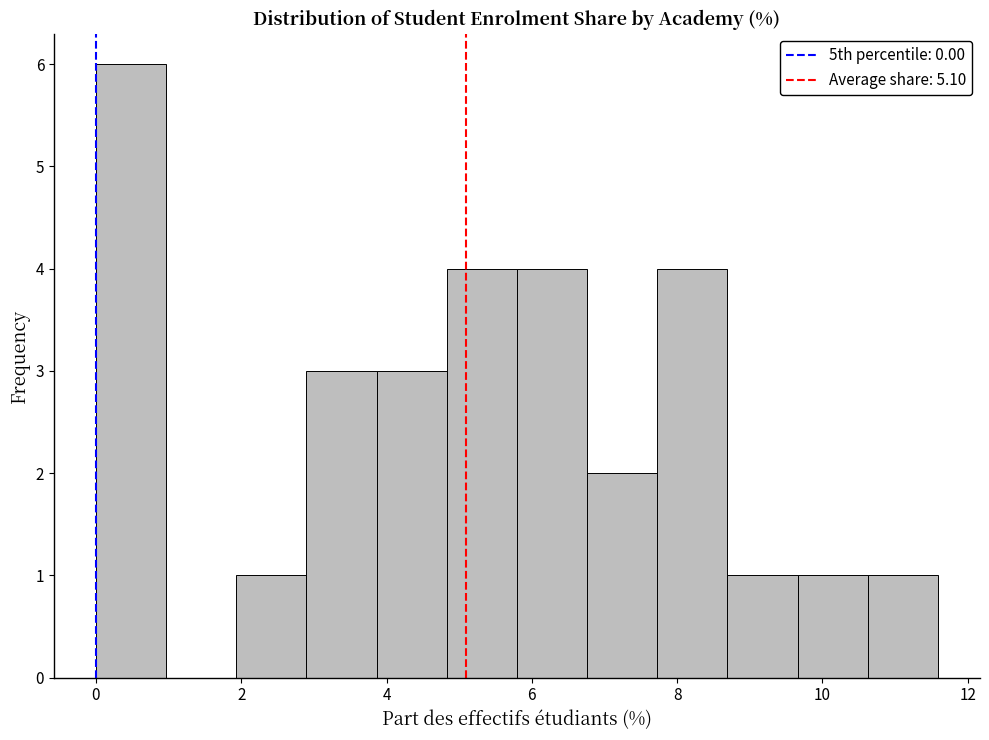

Reading left to right, list every bar in this chart as the range it spans on the x-axis followed by its height. Neither the bar edges nor the heights are printed on the chart, so give them approximately, as read against the axes.

0.0 to 1.0: 6
1.0 to 2.0: 0
2.0 to 2.8: 1
2.8 to 3.8: 3
3.8 to 4.8: 3
4.8 to 5.8: 4
5.8 to 6.8: 4
6.8 to 7.8: 2
7.8 to 8.6: 4
8.6 to 9.6: 1
9.6 to 10.6: 1
10.6 to 11.6: 1